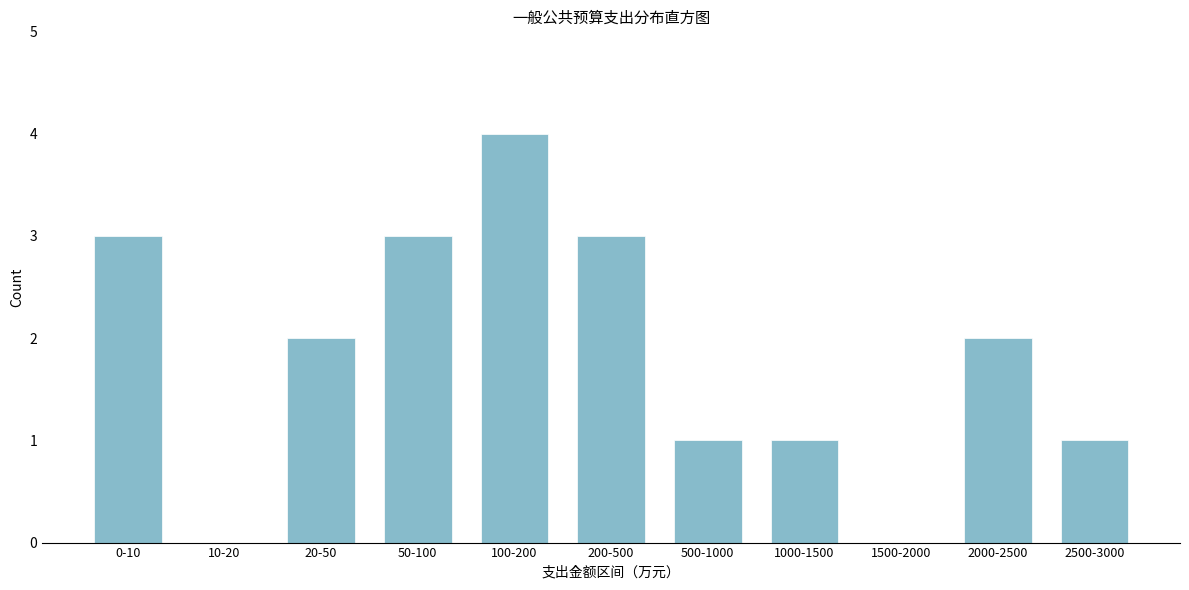

Reading left to right, list all the values displayed in this chart.

0-10=3	10-20=0	20-50=2	50-100=3	100-200=4	200-500=3	500-1000=1	1000-1500=1	1500-2000=0	2000-2500=2	2500-3000=1